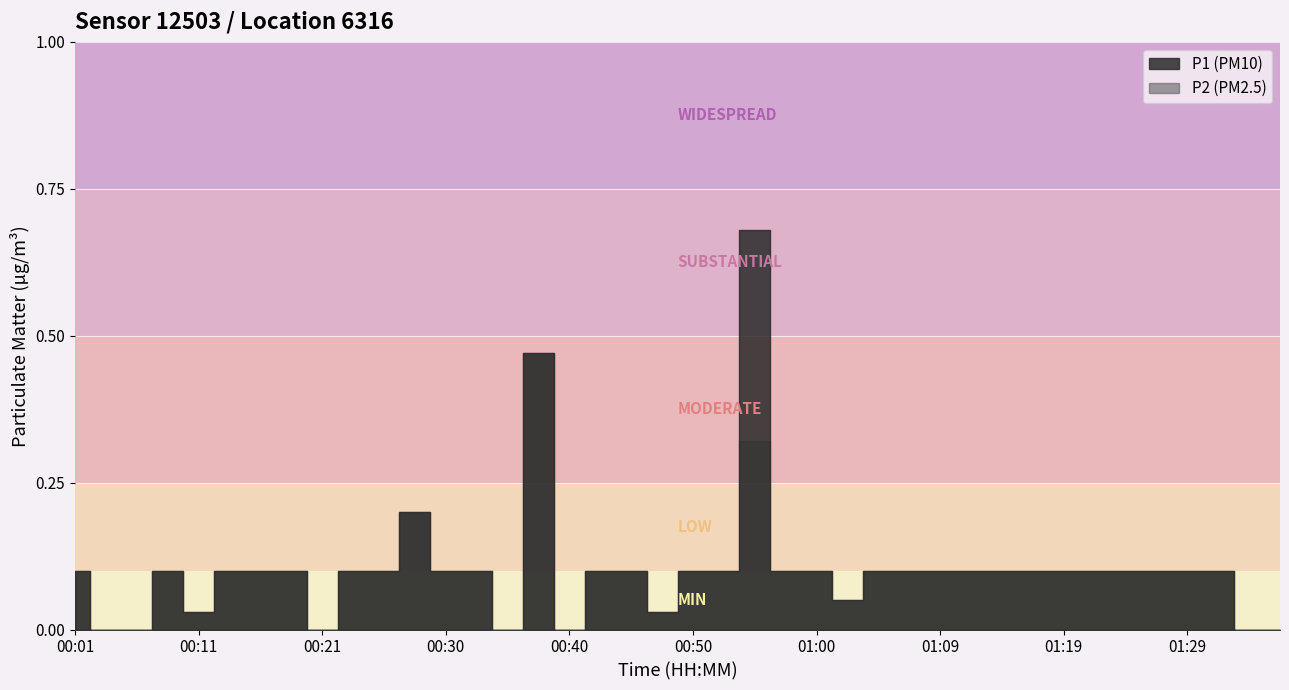

What is the difference between the P1 values at 01:17 and 00:04?

0.1